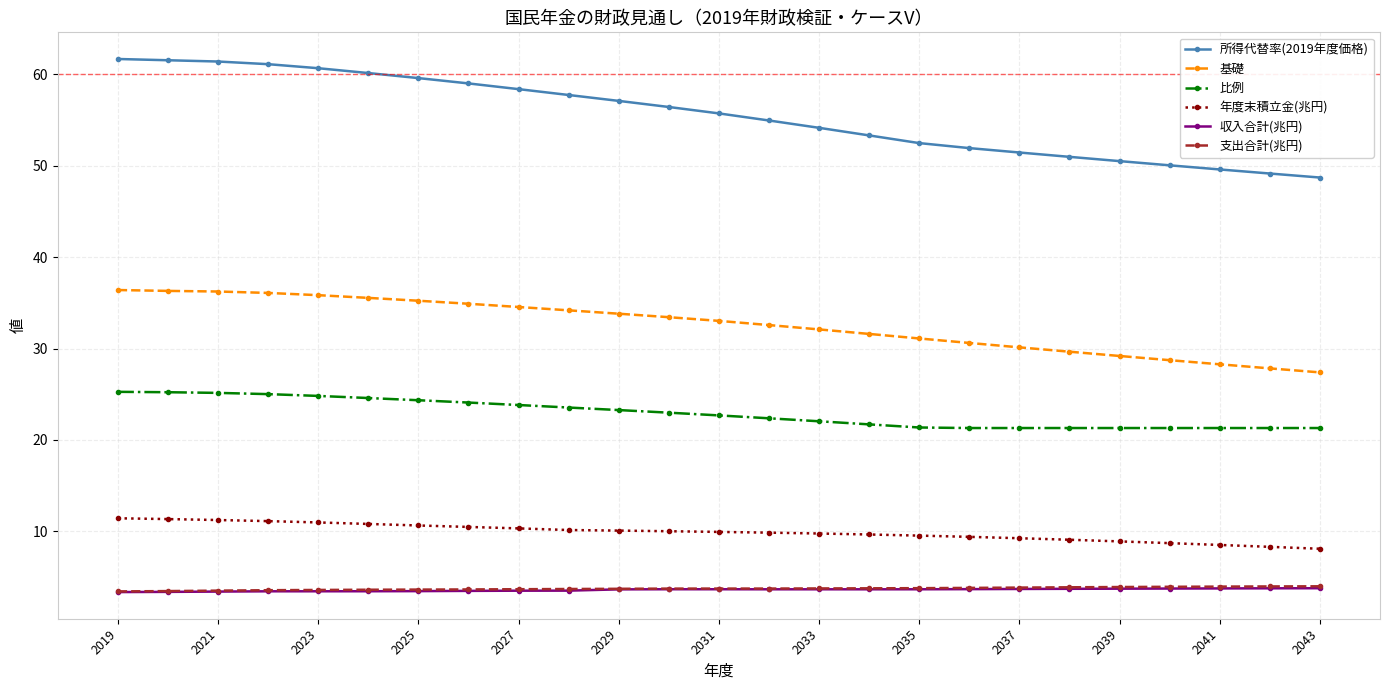

Which series has the largest total across all categories?

所得代替率(2019年度価格)